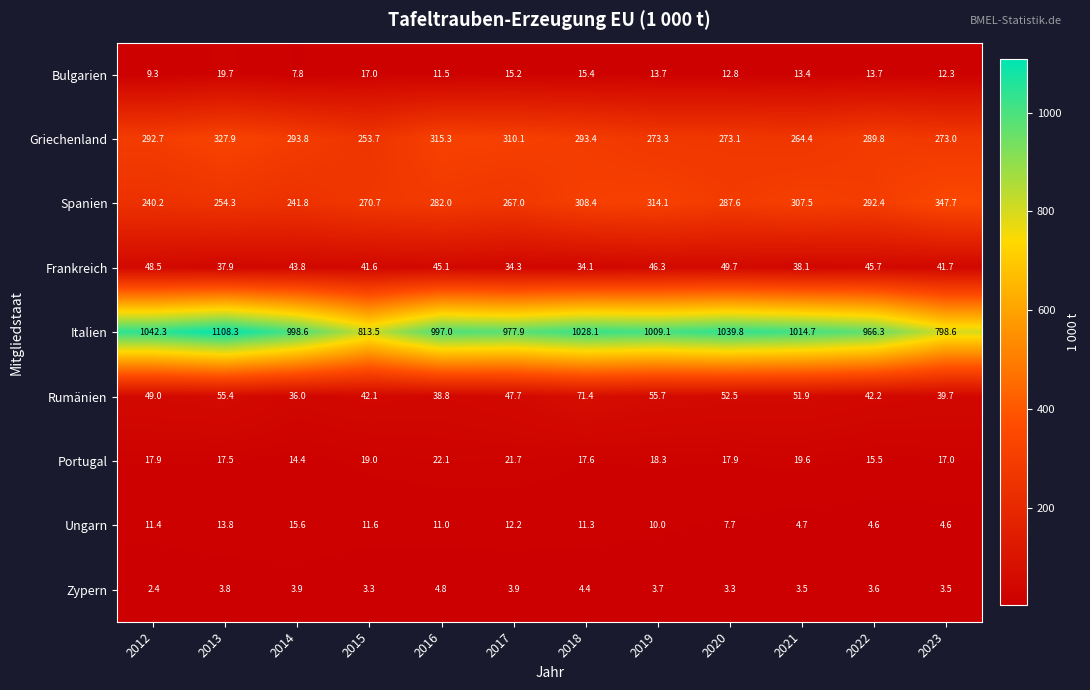

At 2014, list the series in order from smallest to largest.

Zypern, Bulgarien, Portugal, Ungarn, Rumänien, Frankreich, Spanien, Griechenland, Italien